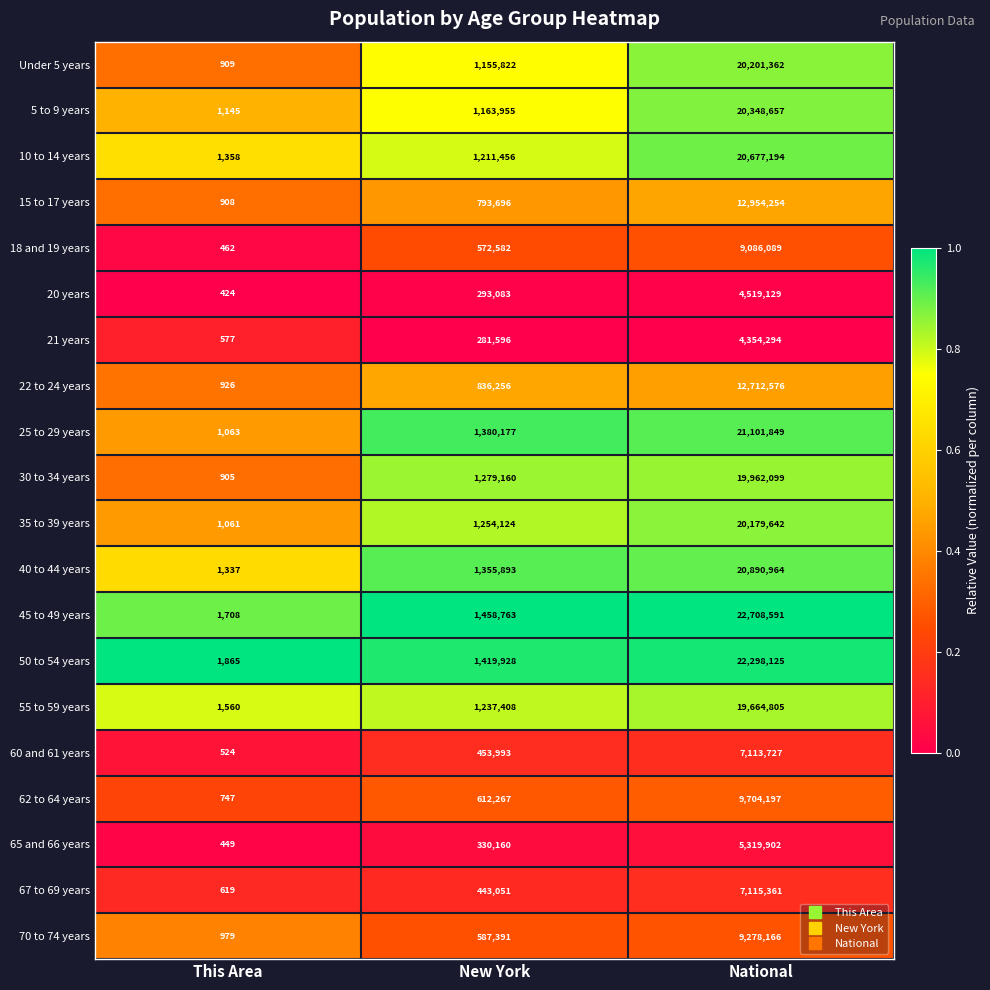

List the series in order of their peak value, highest first.

45 to 49 years, 50 to 54 years, 25 to 29 years, 40 to 44 years, 10 to 14 years, 5 to 9 years, Under 5 years, 35 to 39 years, 30 to 34 years, 55 to 59 years, 15 to 17 years, 22 to 24 years, 62 to 64 years, 70 to 74 years, 18 and 19 years, 67 to 69 years, 60 and 61 years, 65 and 66 years, 20 years, 21 years